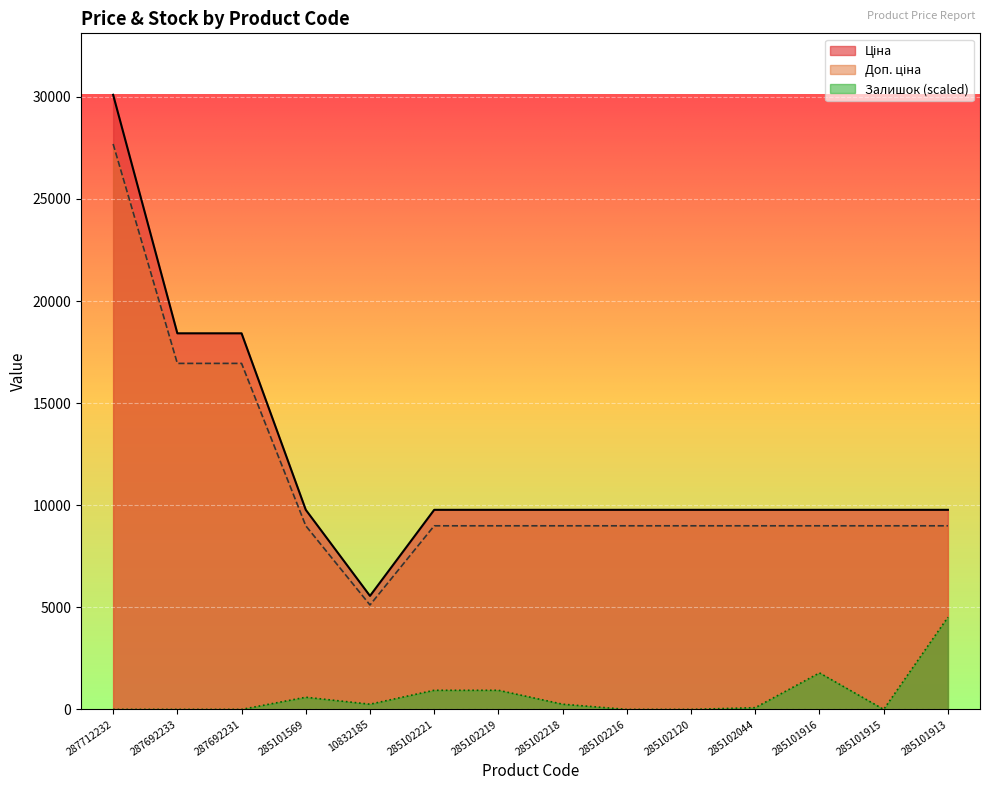

At which label does Доп. ціна reach its peak?

287712232